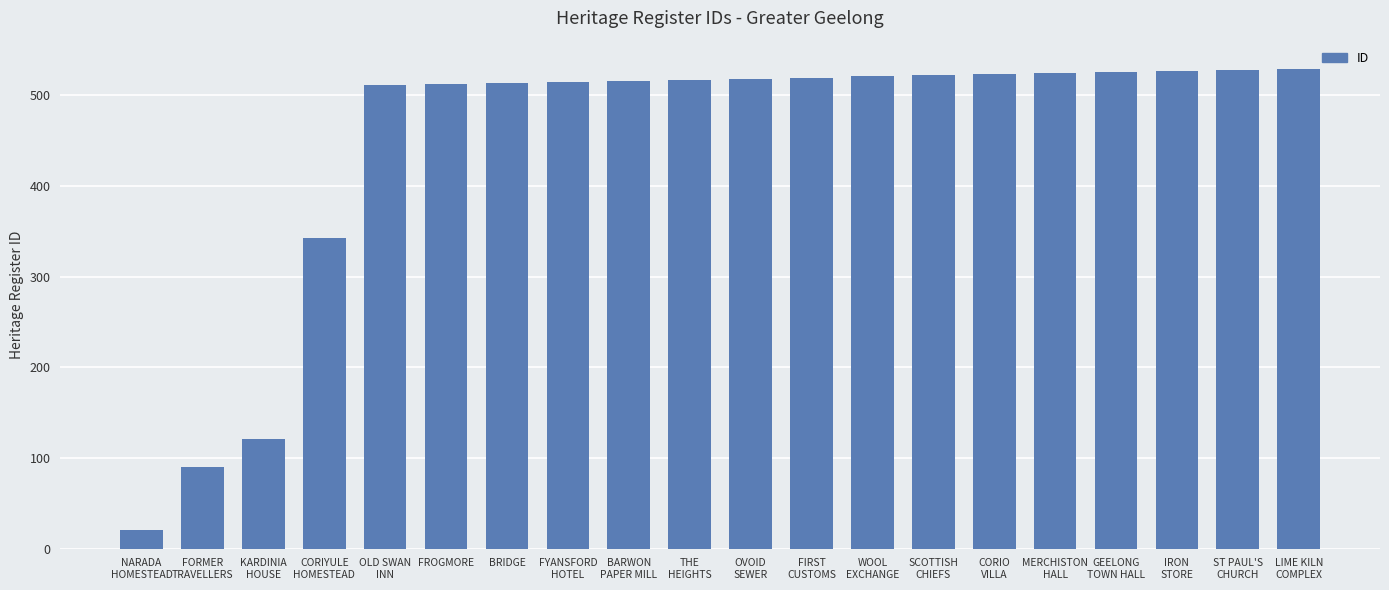

What is the greatest value displayed?

529